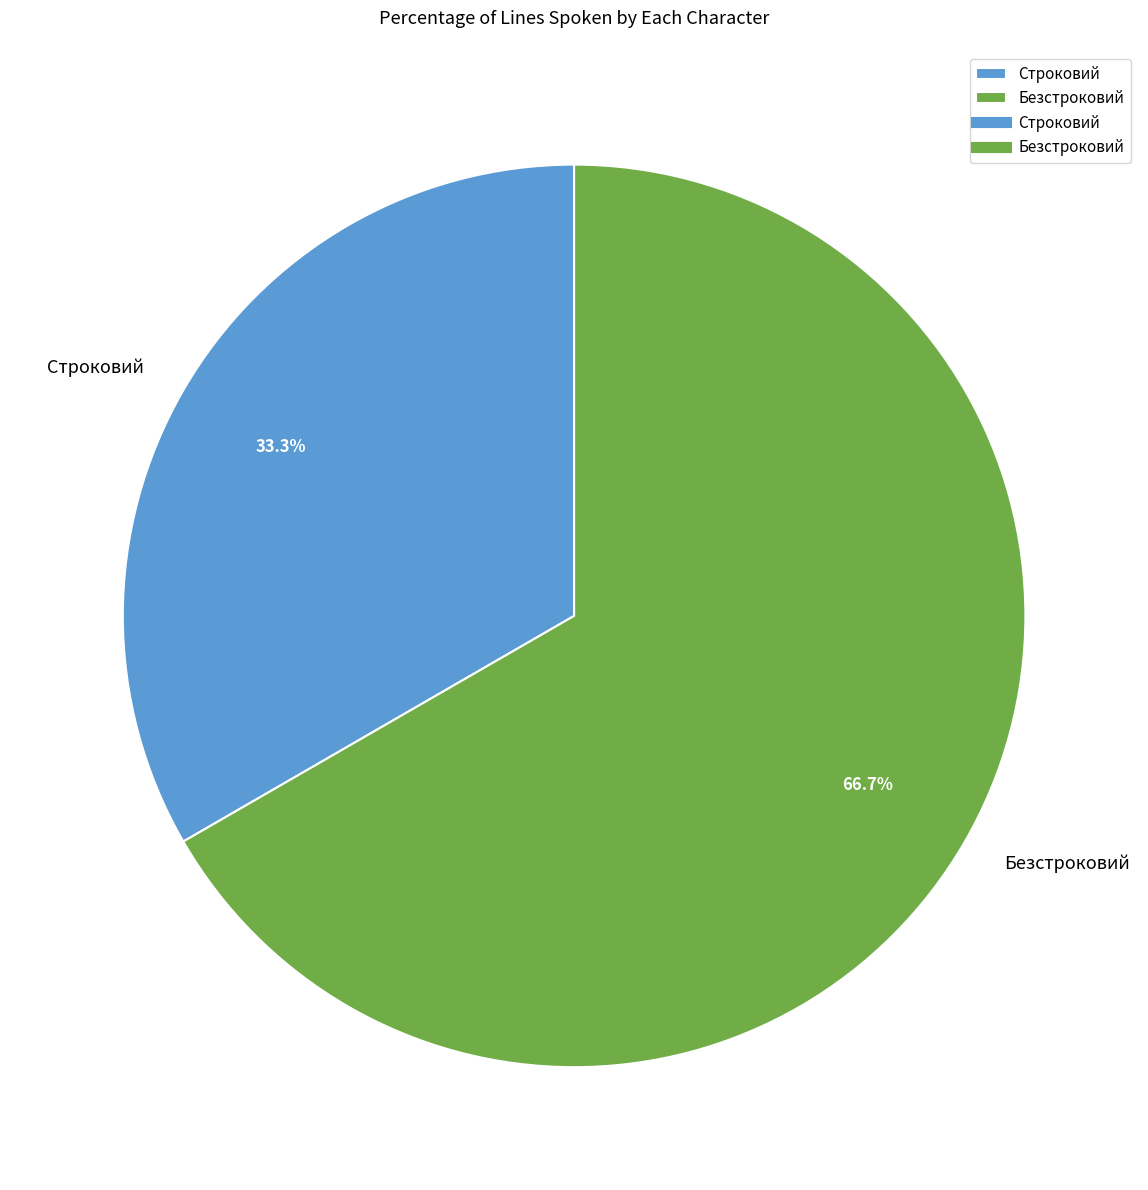

Which slice represents more than half of the pie?

Безстроковий